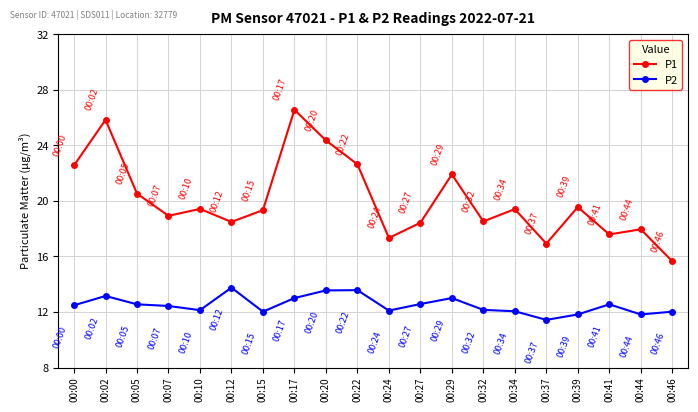

Which series has the largest total across all categories?

P1